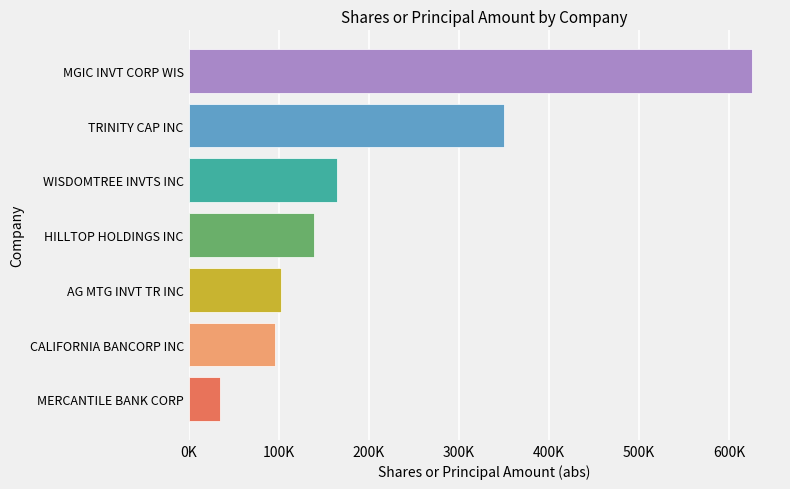

Does the chart contain any negative values?

No